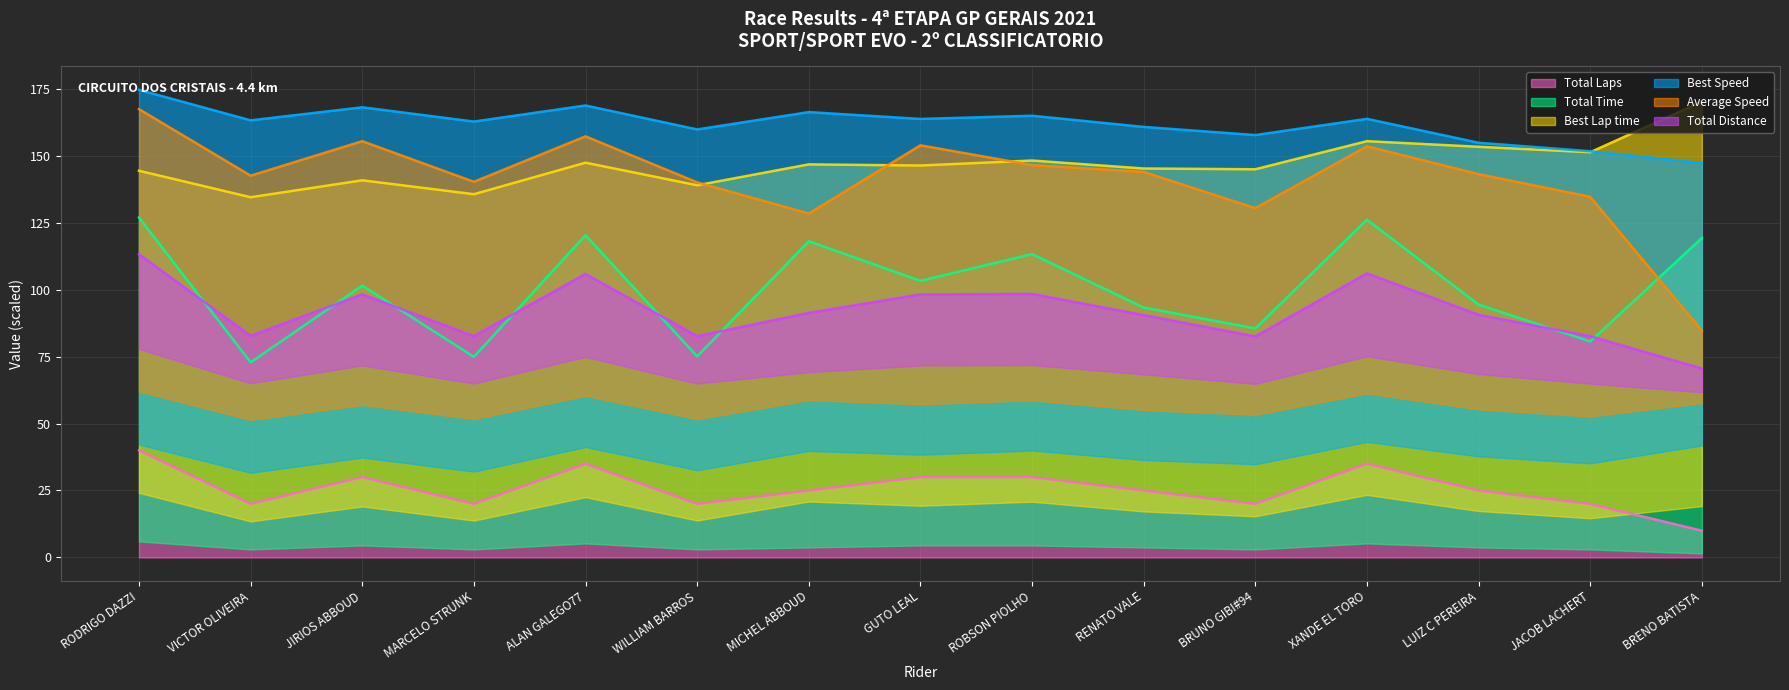

What position from the left is LUIZ C PEREIRA?

13